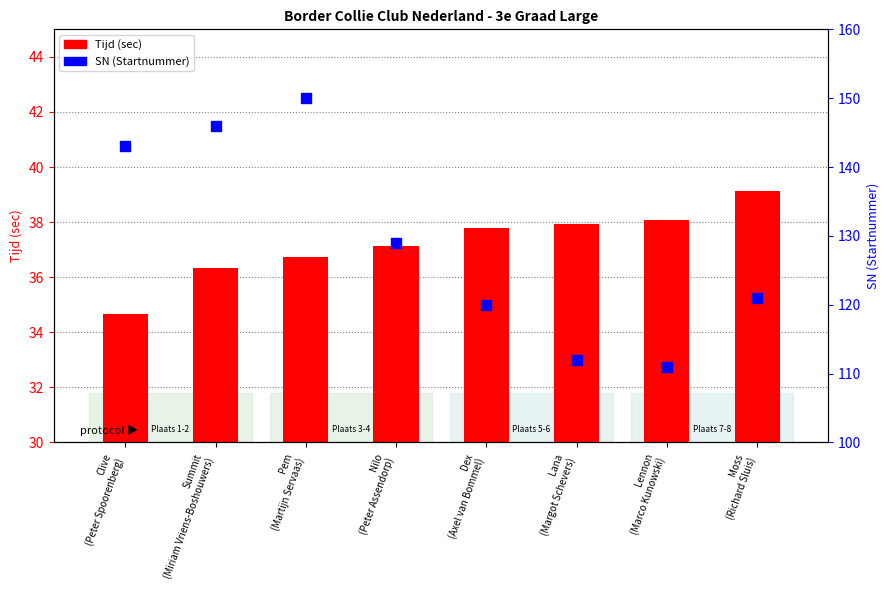

Which series contains the highest Y value?

SN (Startnummer)